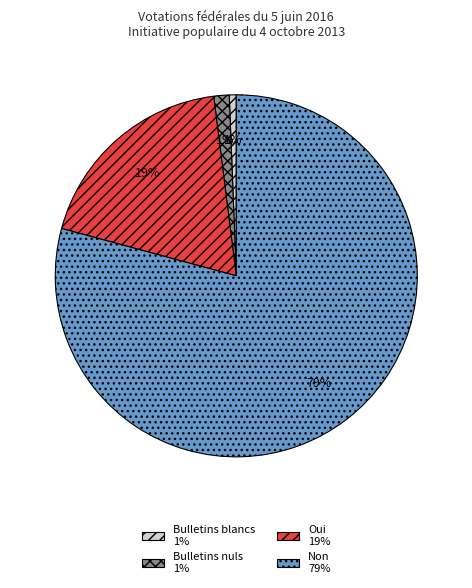

True or false: Bulletins blancs accounts for 1% of the total.

True